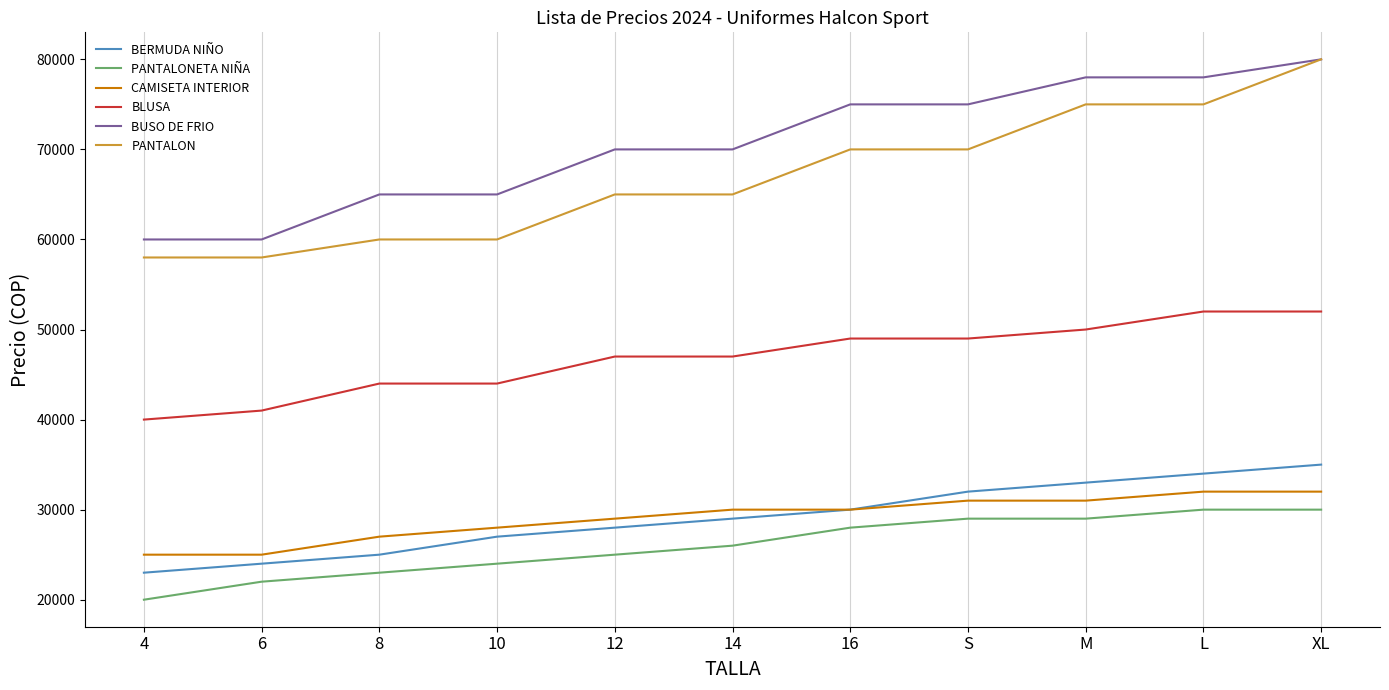

Which category has the lowest value in the PANTALONETA NIÑA series?

4